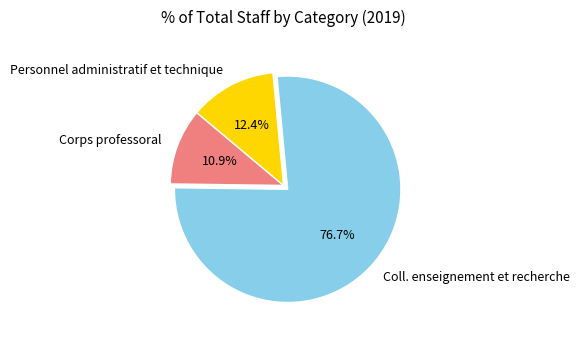

The Personnel administratif et technique slice represents 7% of the pie. True or false?

False